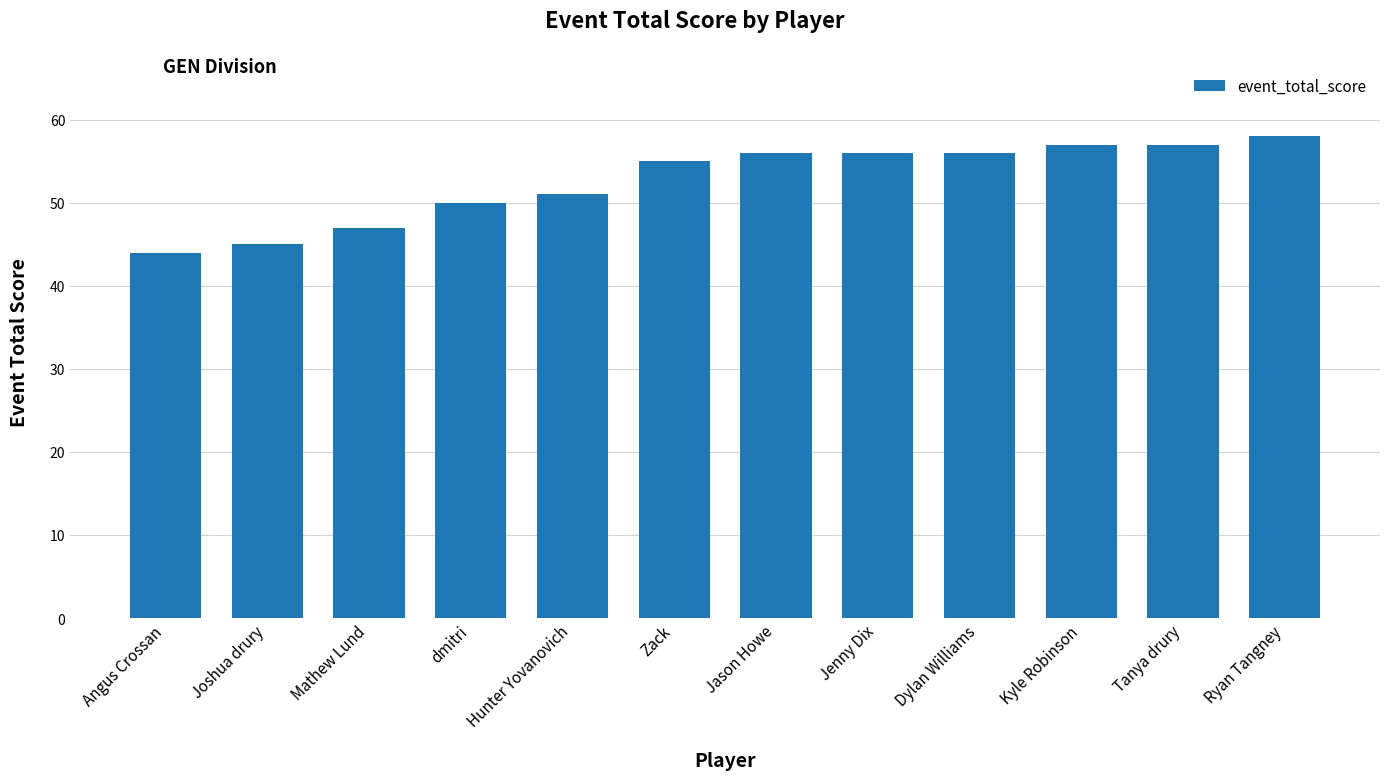

What is the sum of the values at Mathew Lund and Hunter Yovanovich?

98